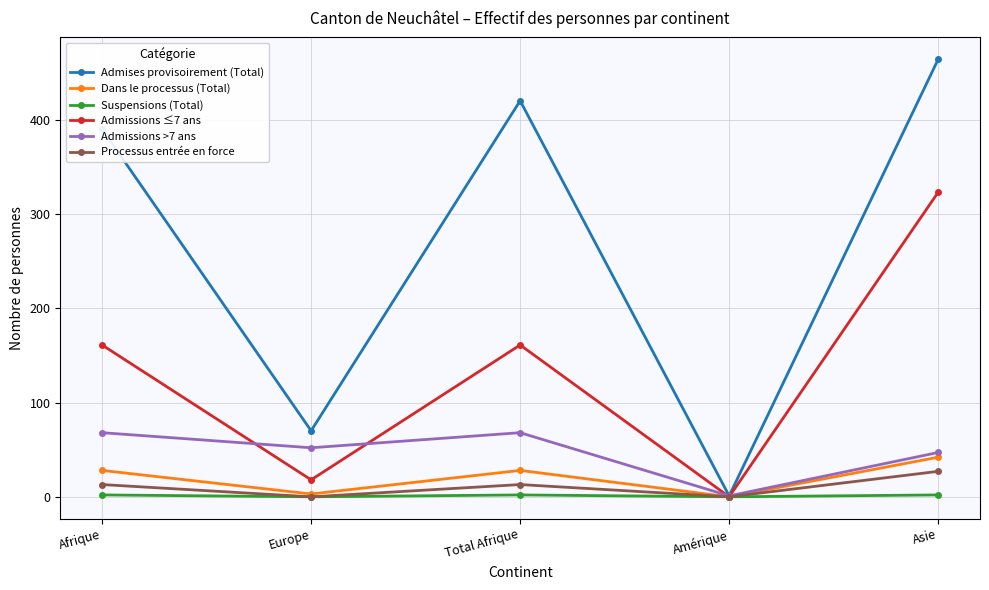

How many distinct data groups are displayed?

6